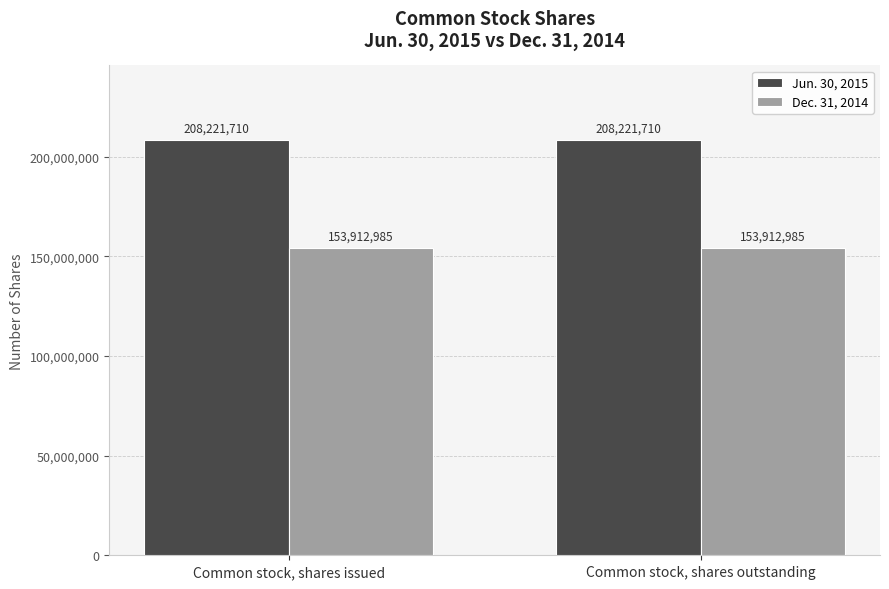

The Jun. 30, 2015 series shows 337831471 at Common stock, shares issued. True or false?

False